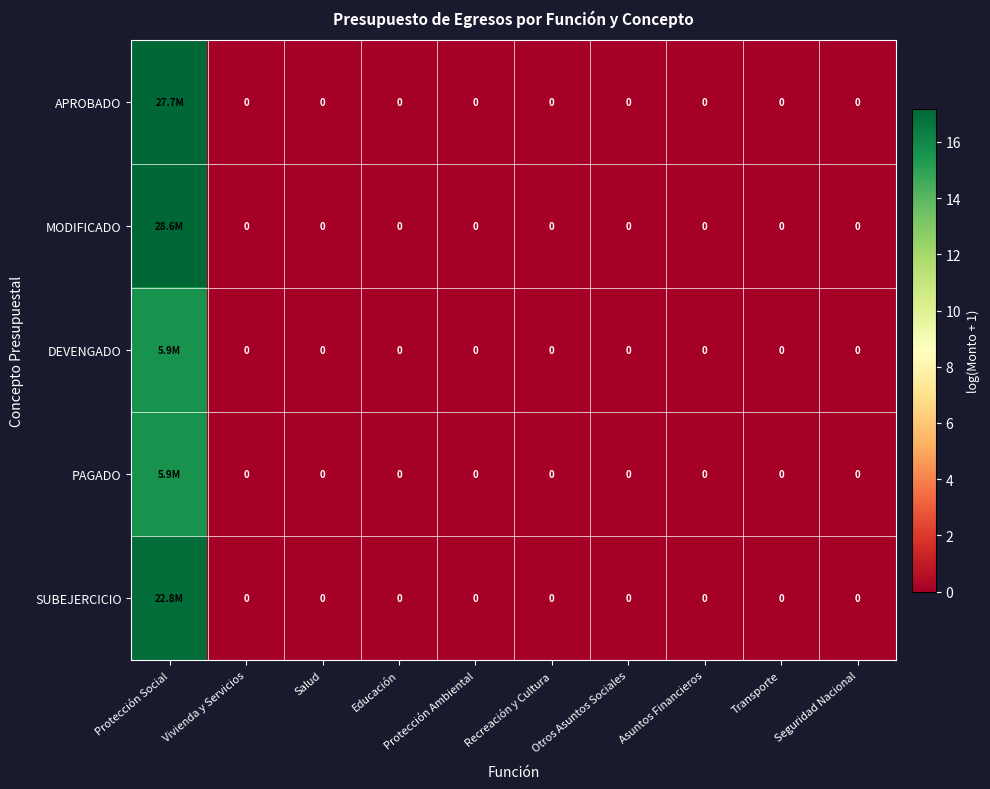

True or false: DEVENGADO has a value of 8.9 at Recreación y Cultura.

False